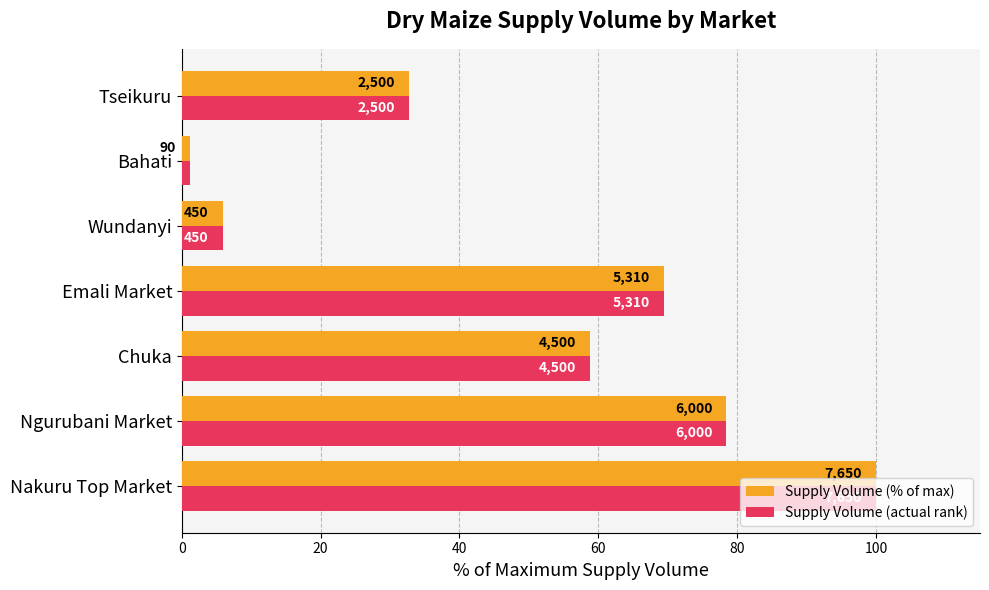

Reading right to left, transcribe all the data shown in this chart.

Supply Volume (% of max): 32.7	1.2	5.9	69.4	58.8	78.4	100.0
Supply Volume (actual rank): 32.7	1.2	5.9	69.4	58.8	78.4	100.0